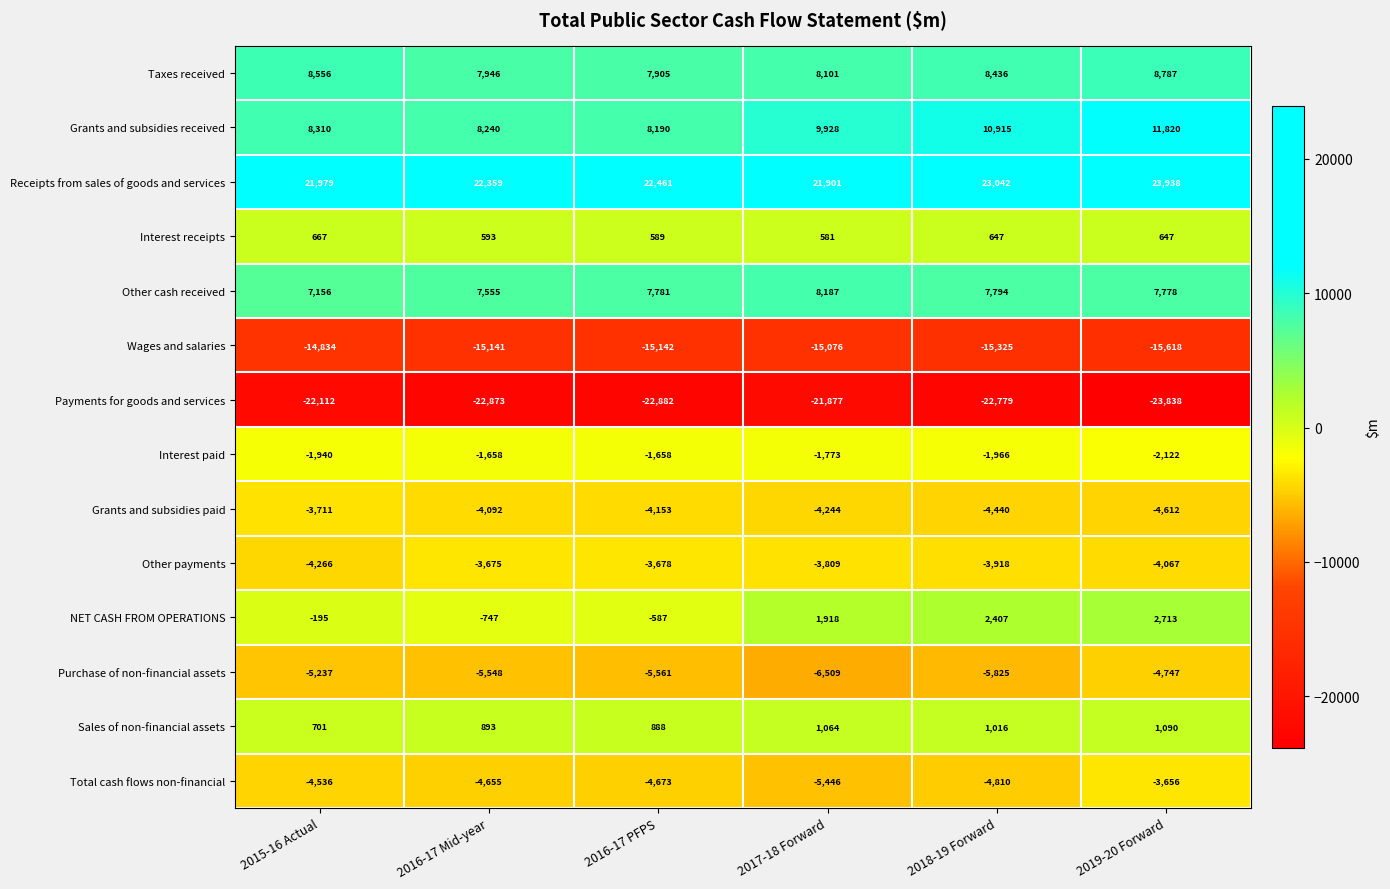

What is the spread (max minus min) of values at 2017-18 Forward?

43778